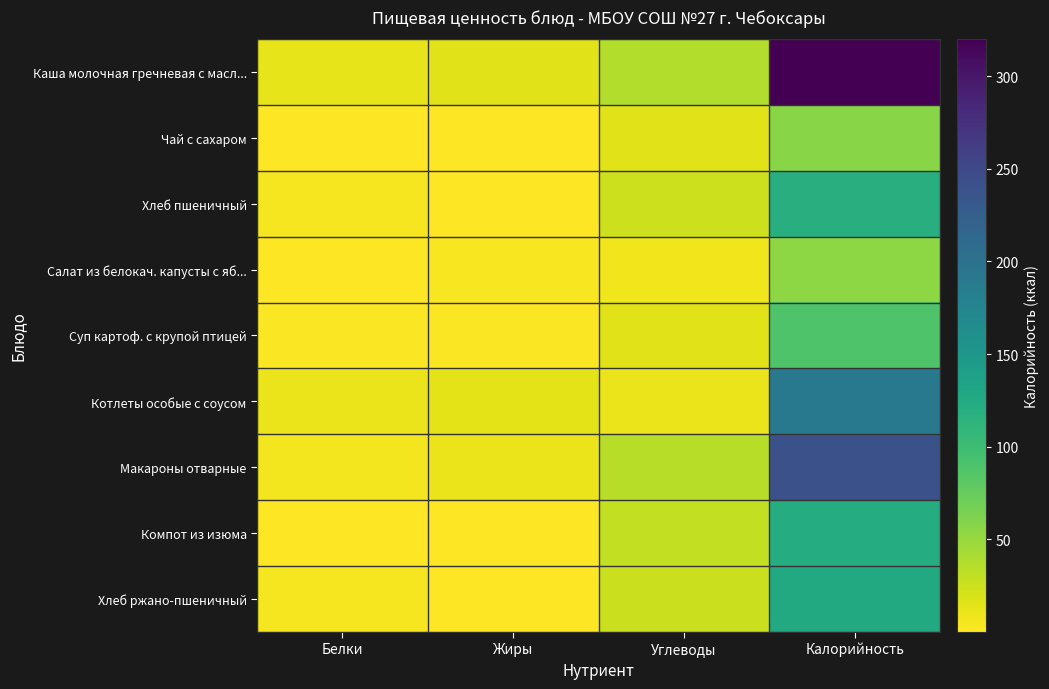

List the series in order of their peak value, lowest first.

Салат из белокач. капусты с яб..., Чай с сахаром, Суп картоф. с крупой птицей, Хлеб пшеничный, Компот из изюма, Хлеб ржано-пшеничный, Котлеты особые с соусом, Макароны отварные, Каша молочная гречневая с масл...